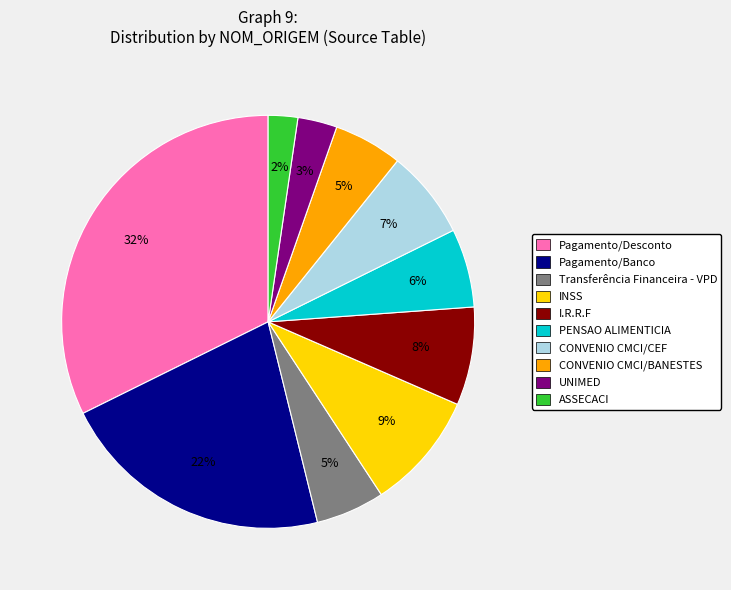

What is the smallest slice in the pie chart?

ASSECACI